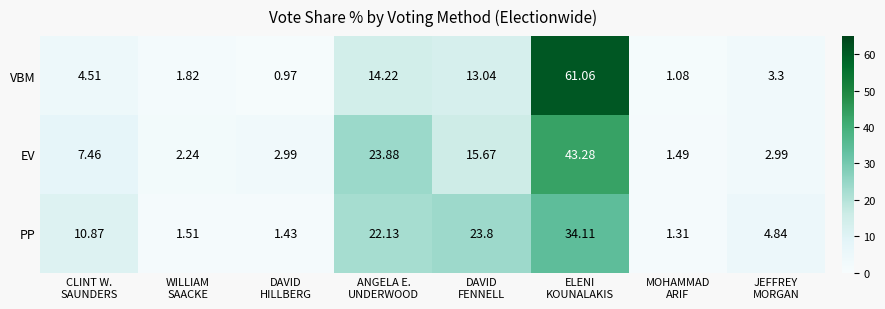

Which series has the largest range (max minus min)?

VBM